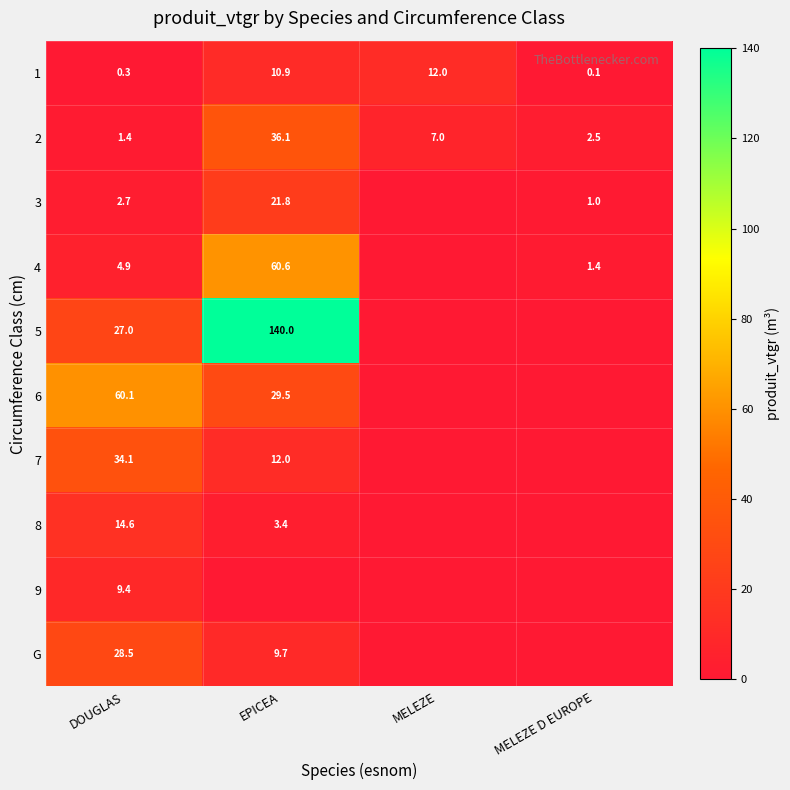

What is the maximum value for 1?

12.0